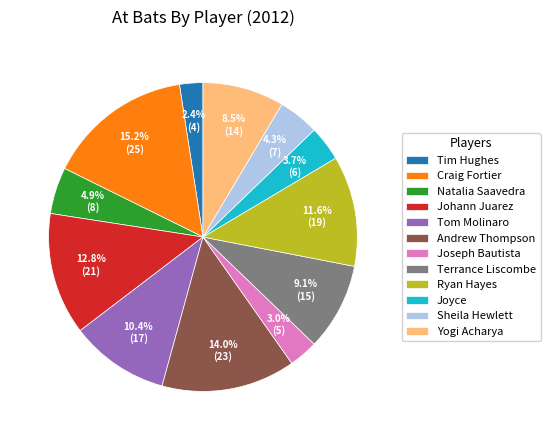

Which category has the biggest portion of the pie?

Craig Fortier